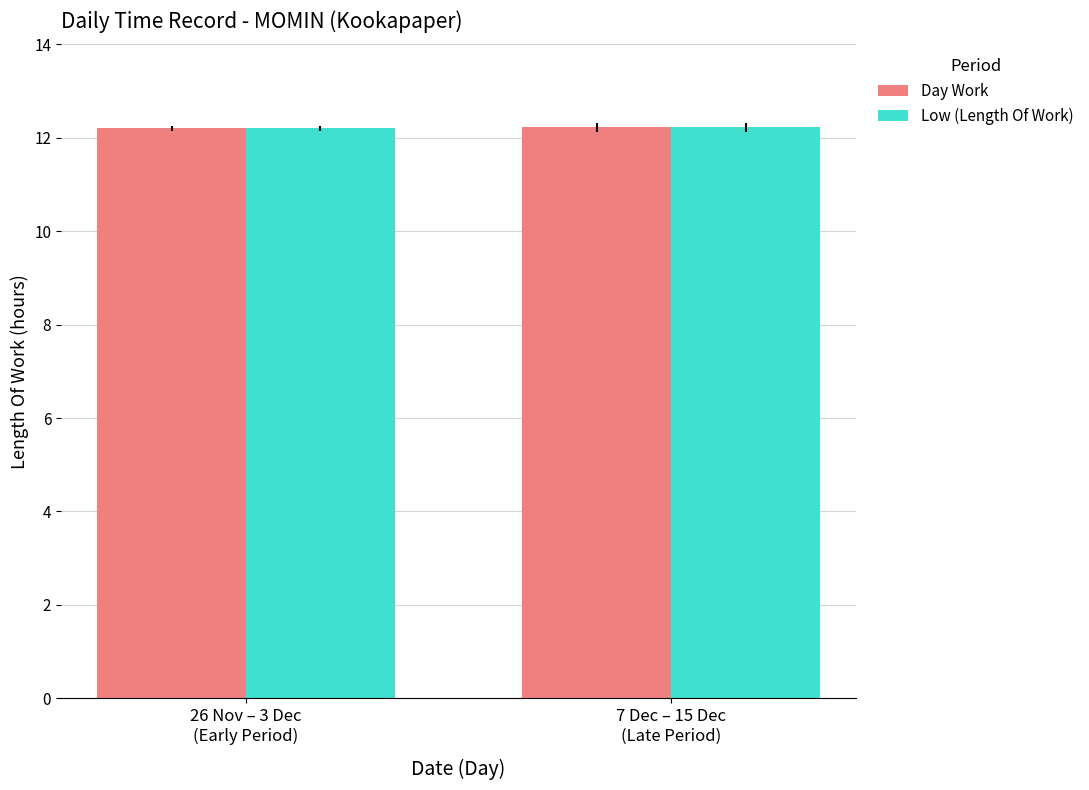

What is the sum of all Day Work values?

24.4